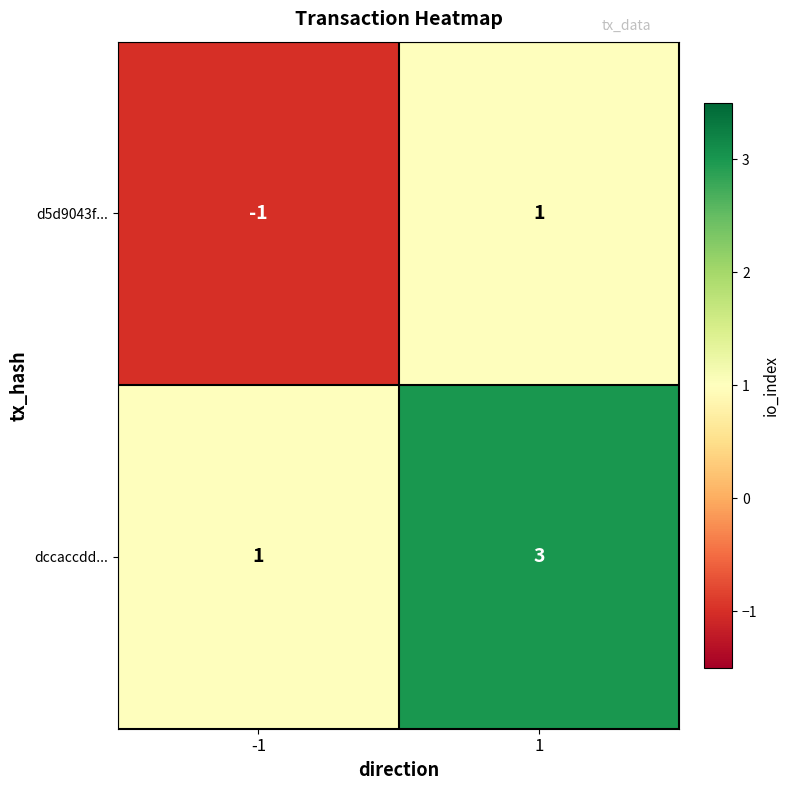

Reading left to right, extract all data points from this chart.

d5d9043f...: -1=-1	1=1
dccaccdd...: -1=1	1=3